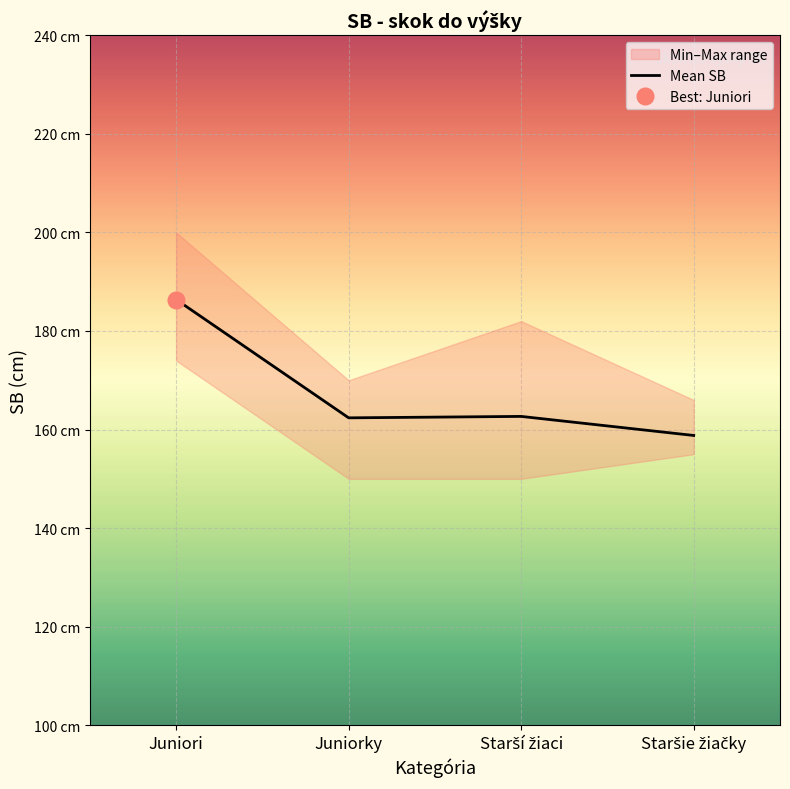

Rank the categories by value from highest to lowest.

Juniori, Starší žiaci, Juniorky, Staršie žiačky